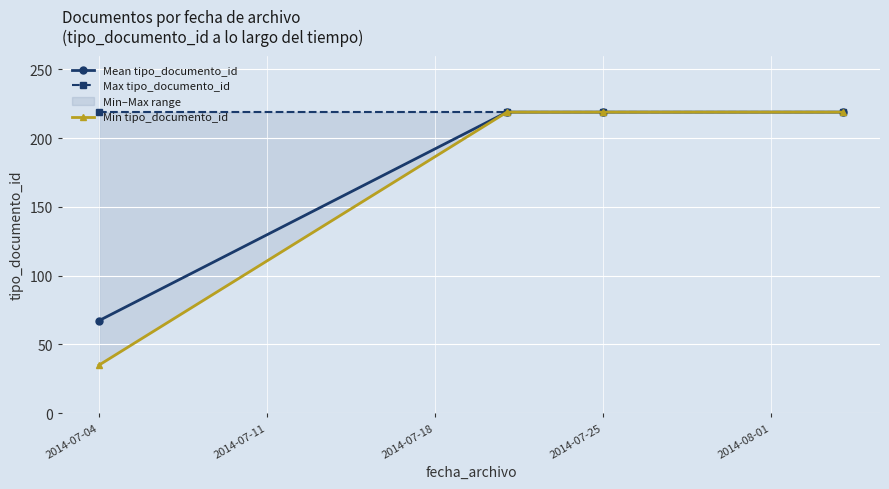

What is the lowest value of the Mean tipo_documento_id series?

67.3